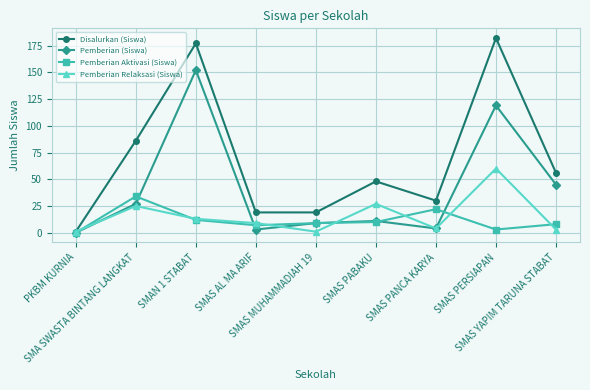

What is the maximum value shown in the chart?

182